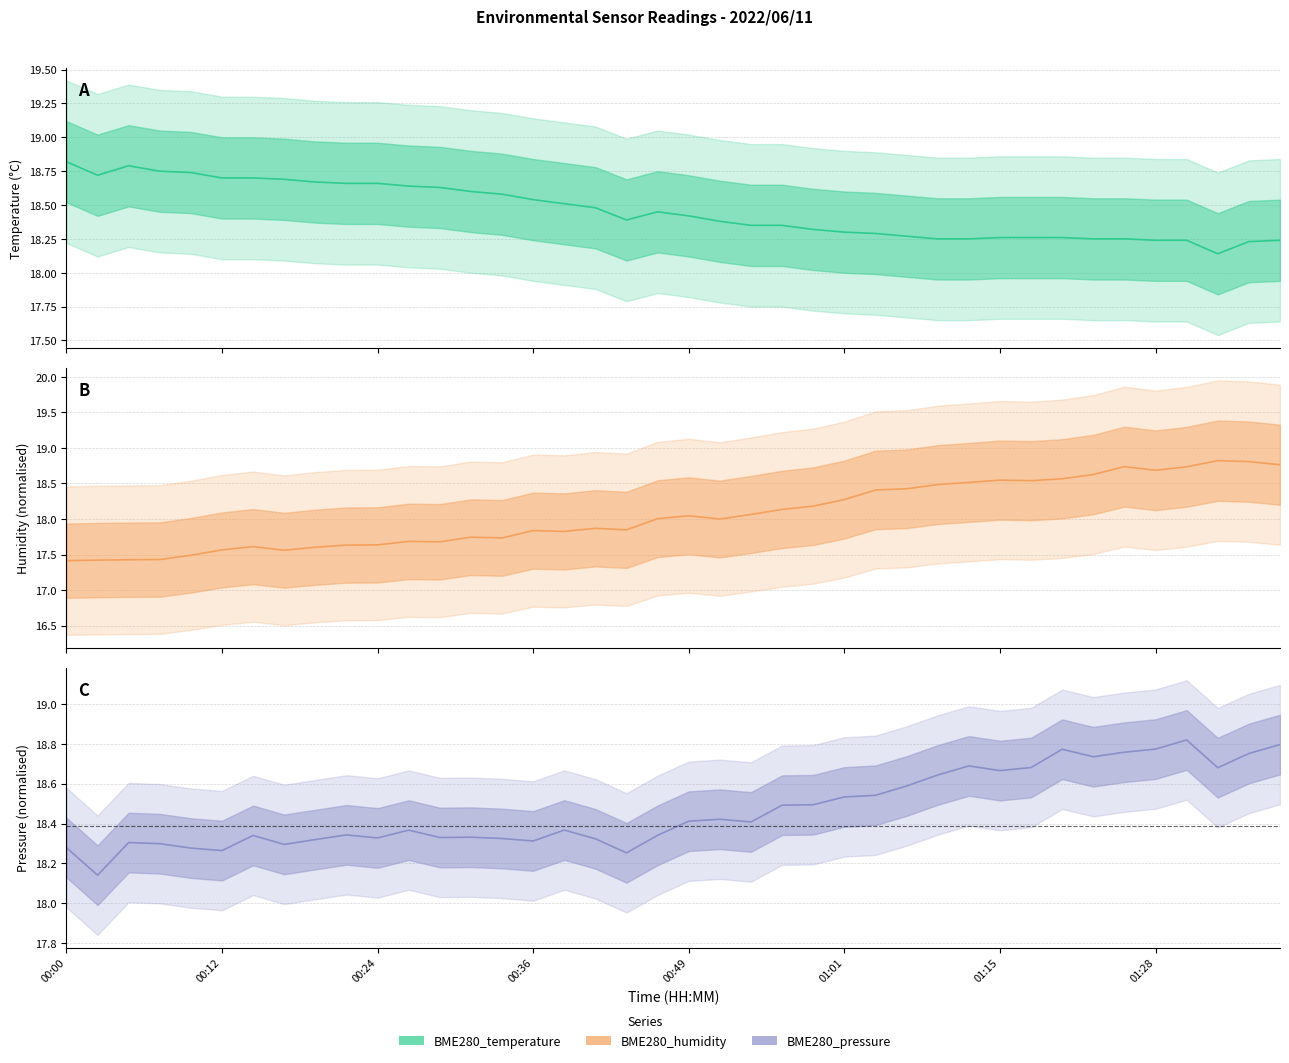

Which series changed the most between 00:07 and 01:04?

BME280_humidity